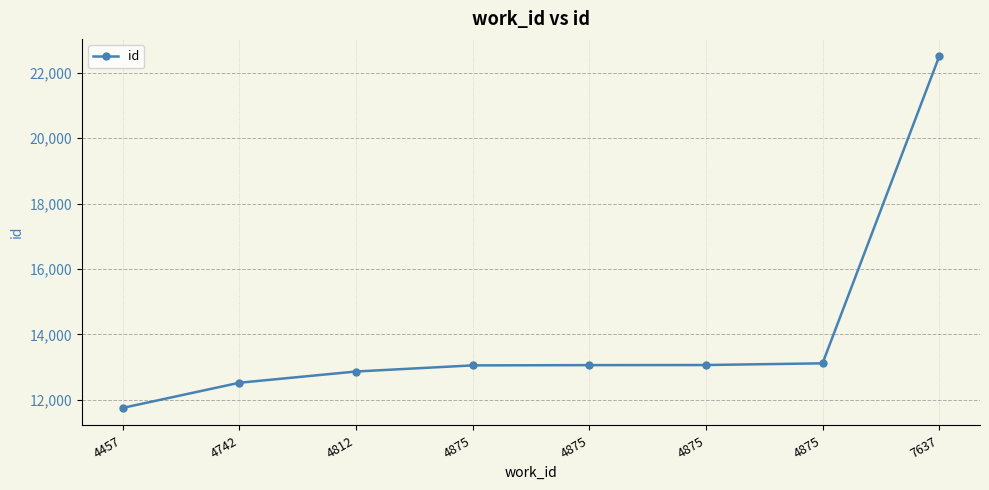

Reading right to left, transcribe all the data shown in this chart.

22500	13114	13062	13059	13051	12864	12520	11751